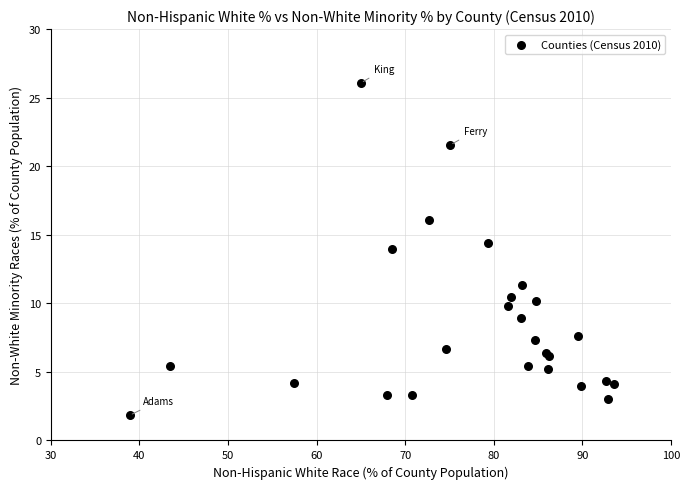

What Y value in the scatter plot is closest to 13?

14.0